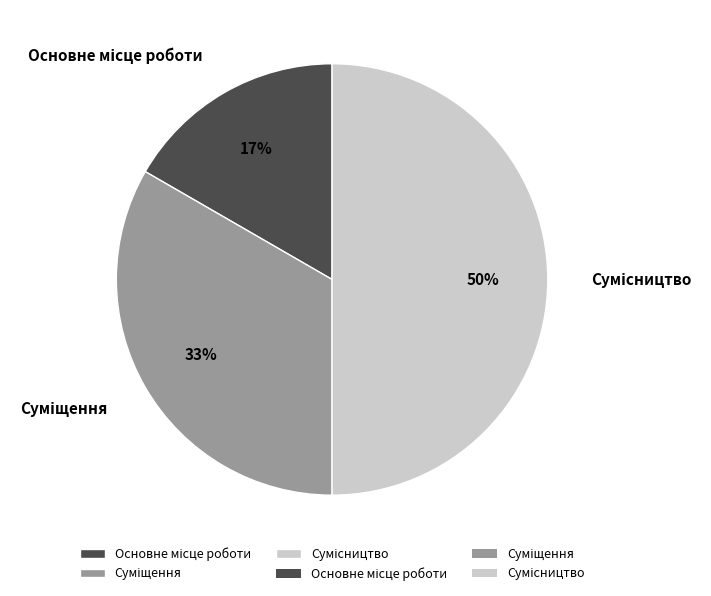

How many segments does this pie chart have?

3